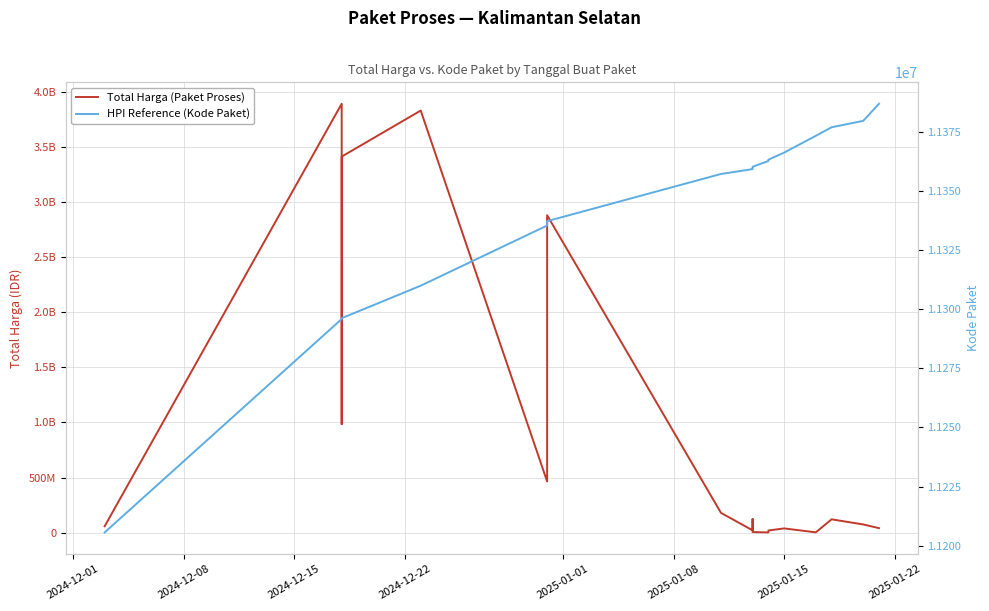

What is the maximum value shown in the chart?

3889401600